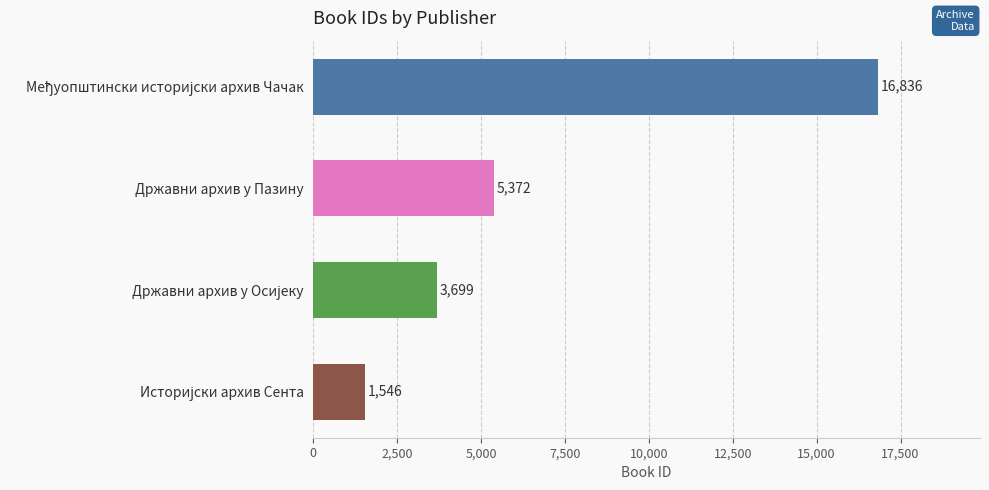

What is the approximate value at Државни архив у Пазину?

5372